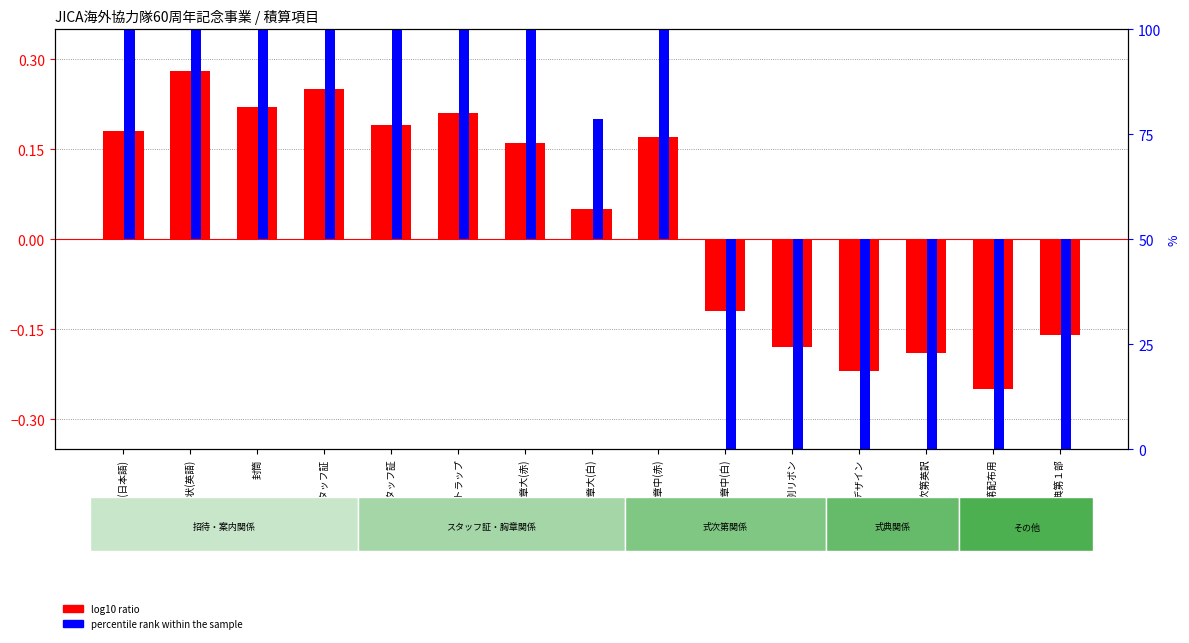

Is it true that percentile rank within the sample equals 1.7 at スタッフ証?

False